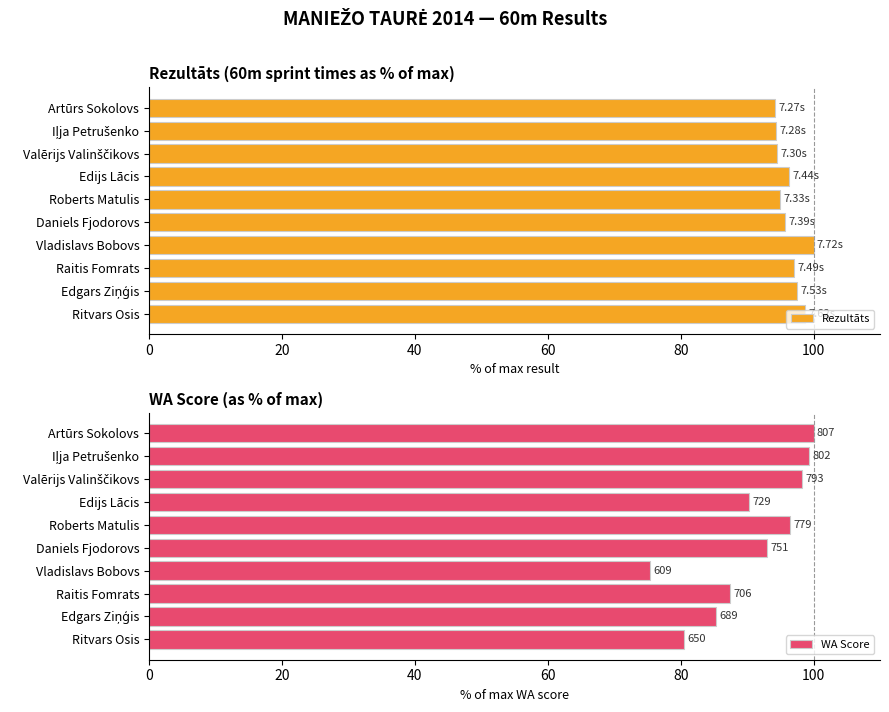

What is the difference between the maximum and second lowest values in the Rezultāts series?

5.7